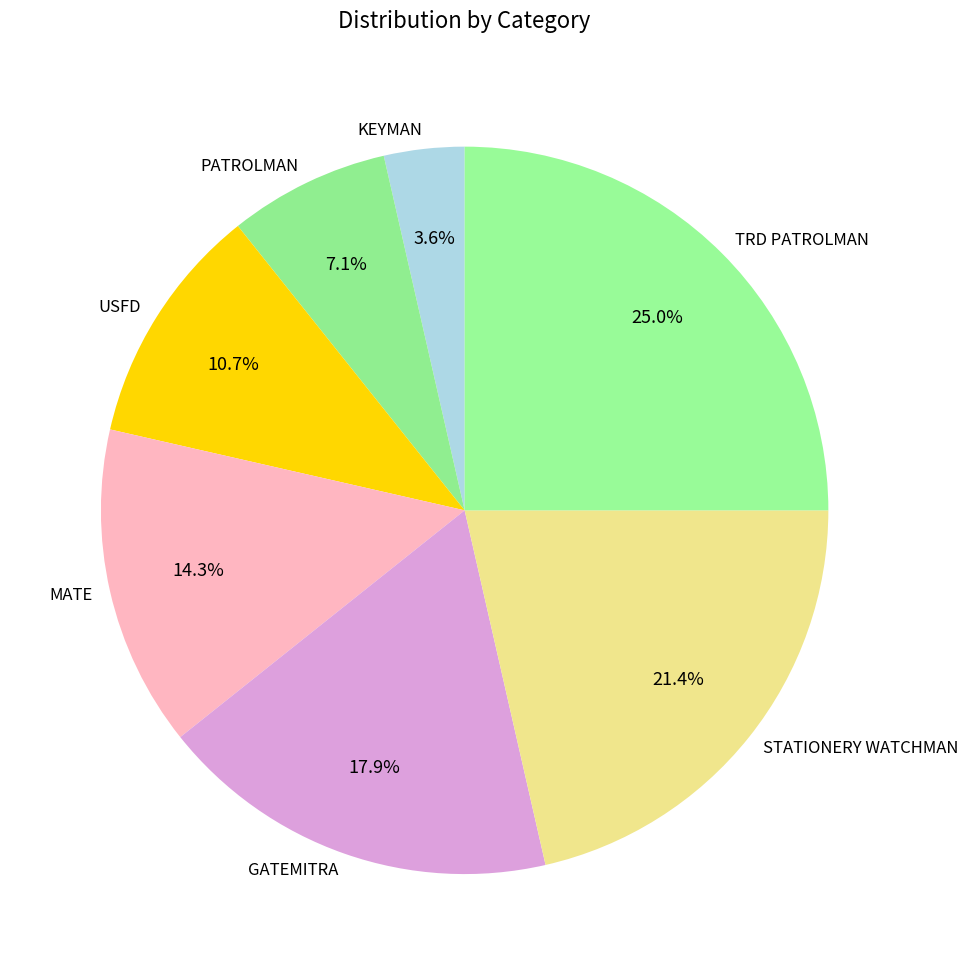

What percentage is the KEYMAN slice, to the nearest percent?

4%